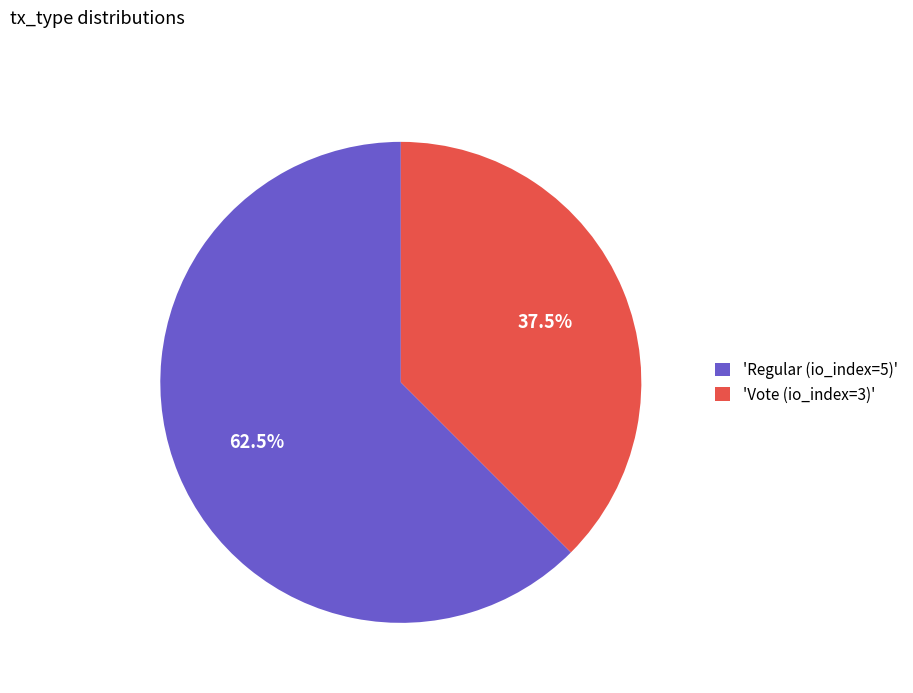

What is the largest slice in the pie chart?

'Regular (io_index=5)'